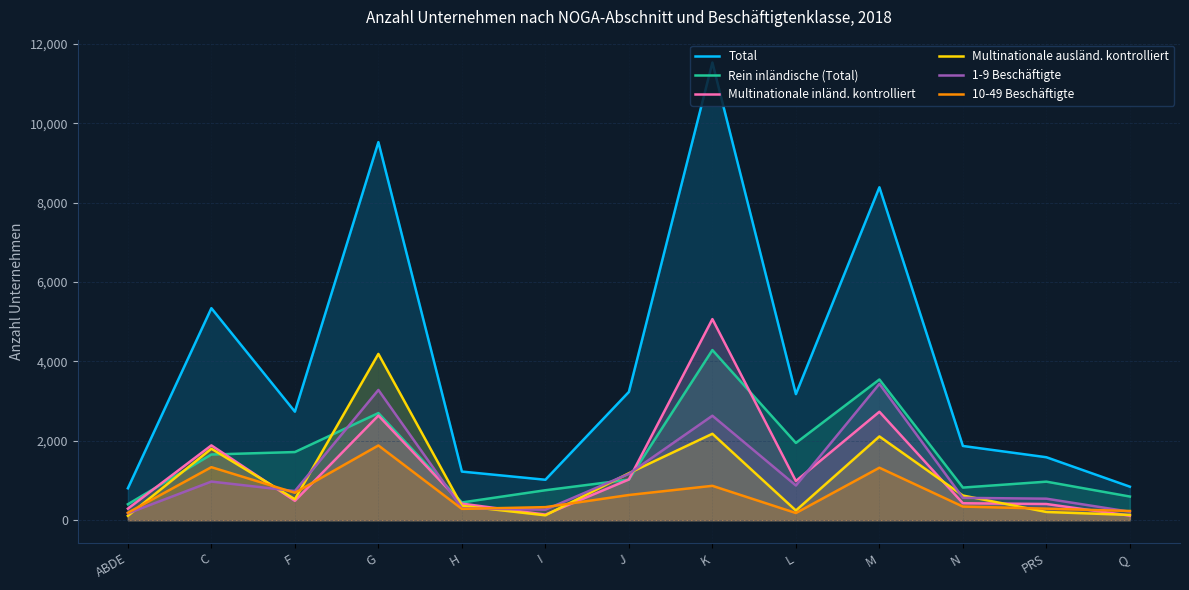

What is the difference between the maximum and minimum values in the Rein inländische (Total) series?

3884